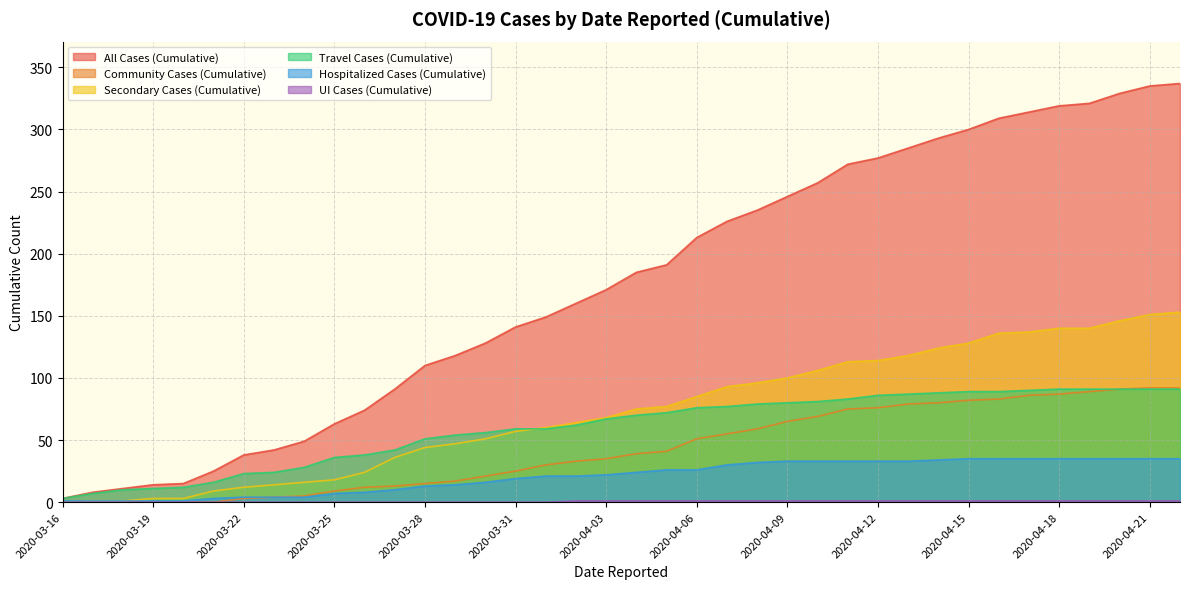

Which label corresponds to the largest value in the chart?

2020-04-22